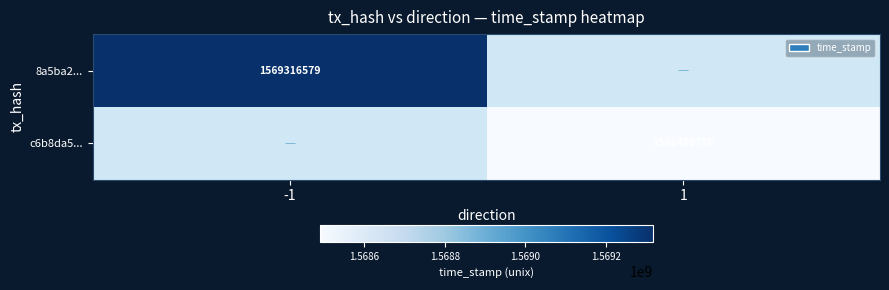

Between -1 and 1, which is larger?

-1